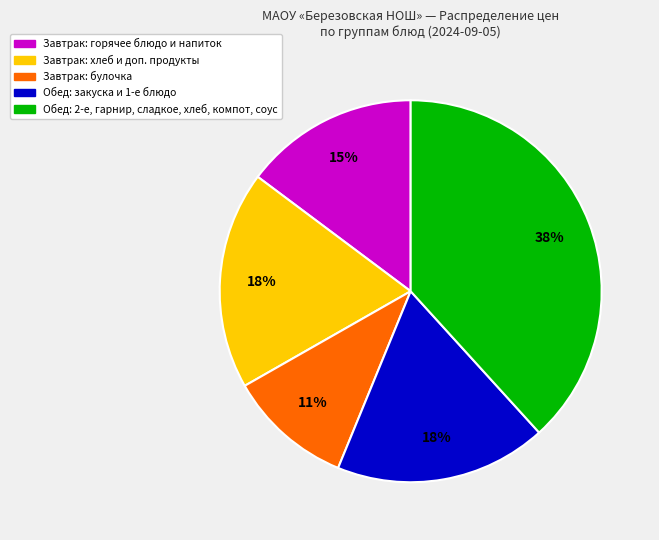

To the nearest percent, what percentage of the pie is Завтрак: хлеб и доп. продукты?

18%